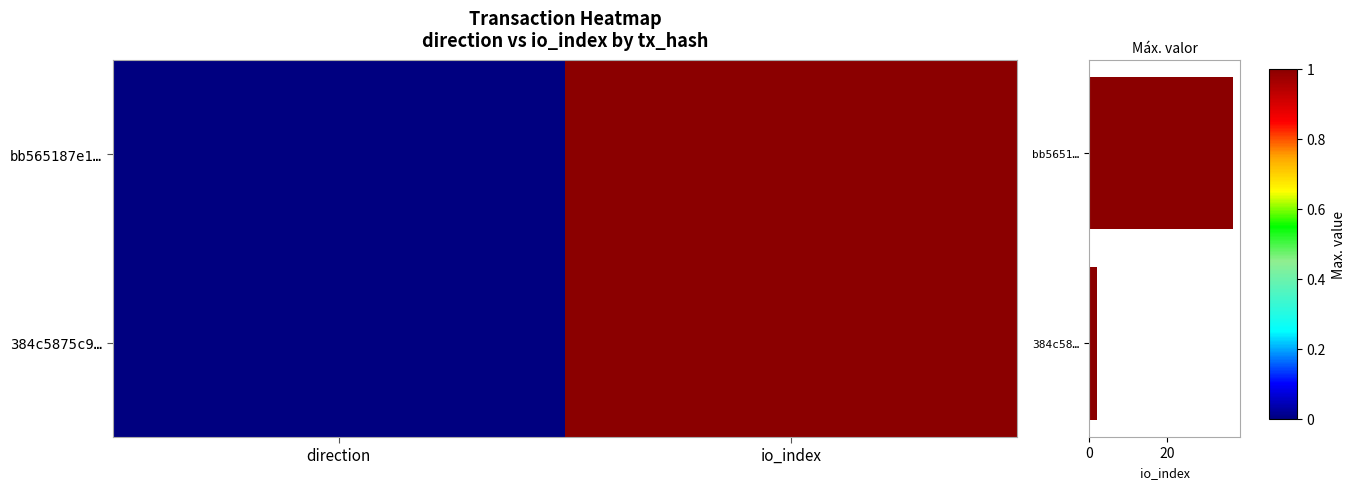

What is the sum of the bb565187e1… values at direction and io_index?

1.0